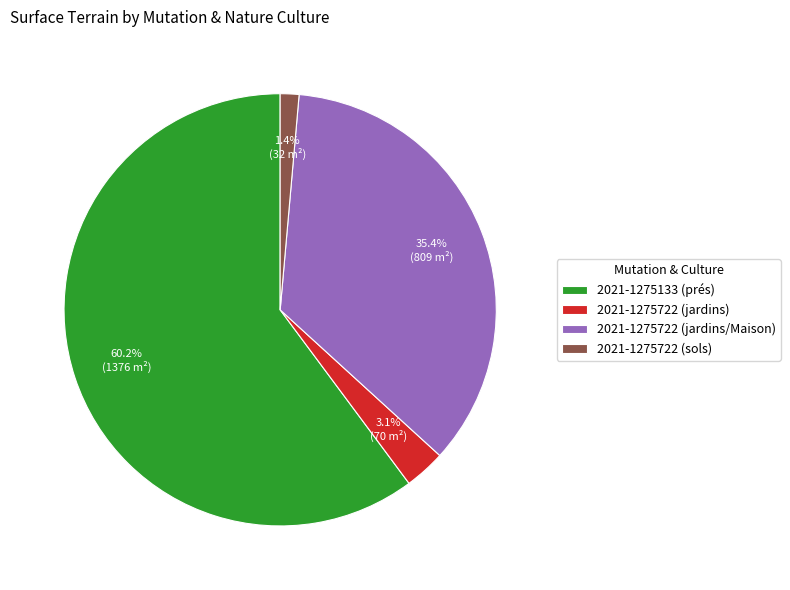

Is the sum of 2021-1275133 (prés) and 2021-1275722 (jardins) greater than half?

Yes